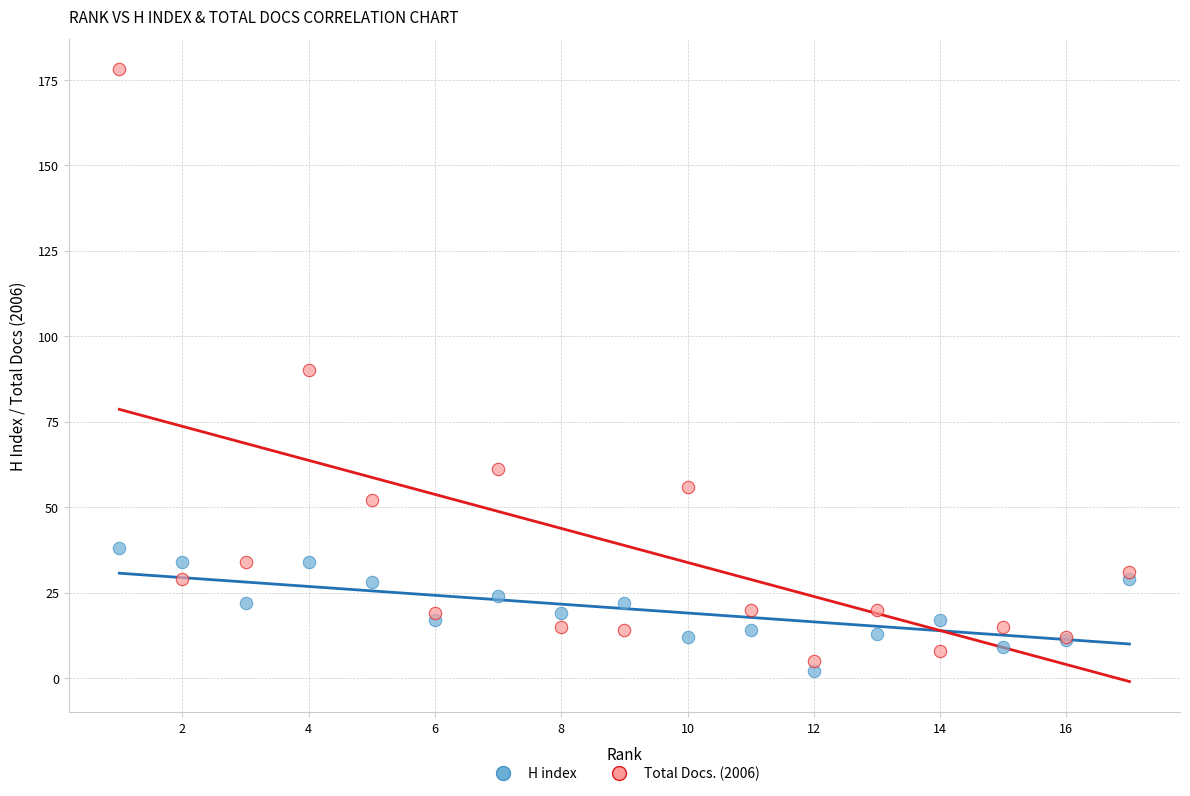

Which series contains the highest Y value?

Total Docs. (2006)